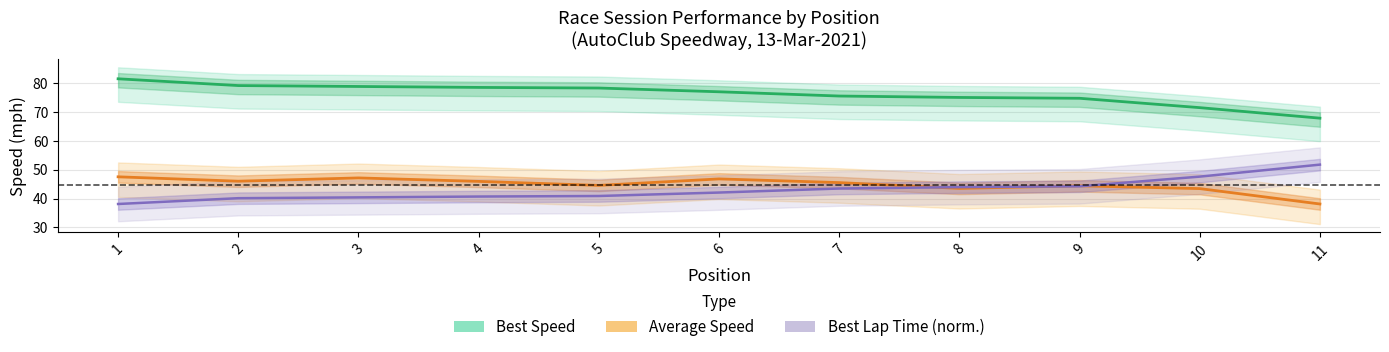

Reading left to right, transcribe all the data shown in this chart.

Best Speed: 81.6	79.3	79.0	78.6	78.4	77.1	75.6	75.1	74.8	71.6	67.9
Average Speed: 47.5	46.0	47.2	46.0	44.6	46.8	45.5	43.5	44.4	43.5	38.1
Best Lap Time (norm.): 38.1	40.1	40.4	40.7	40.9	42.1	43.5	44.0	44.2	47.6	51.8